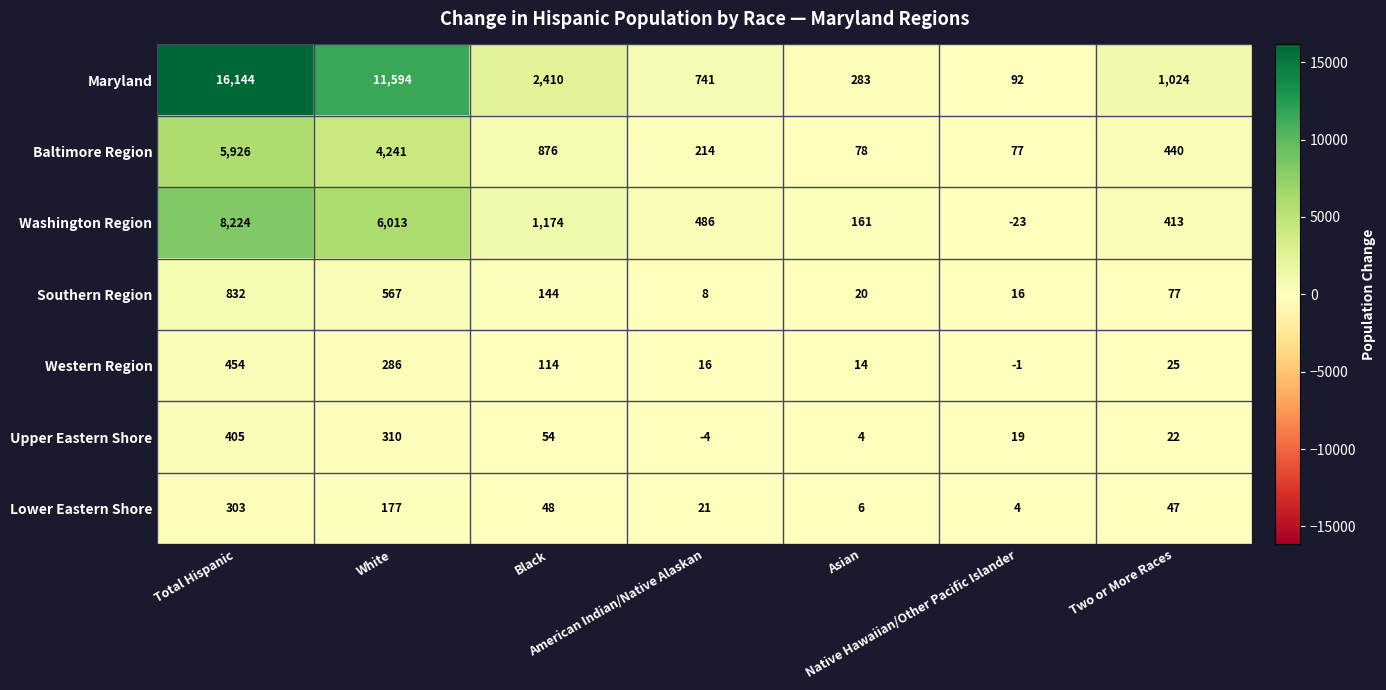

Rank the series by their maximum value, from highest to lowest.

Maryland, Washington Region, Baltimore Region, Southern Region, Western Region, Upper Eastern Shore, Lower Eastern Shore